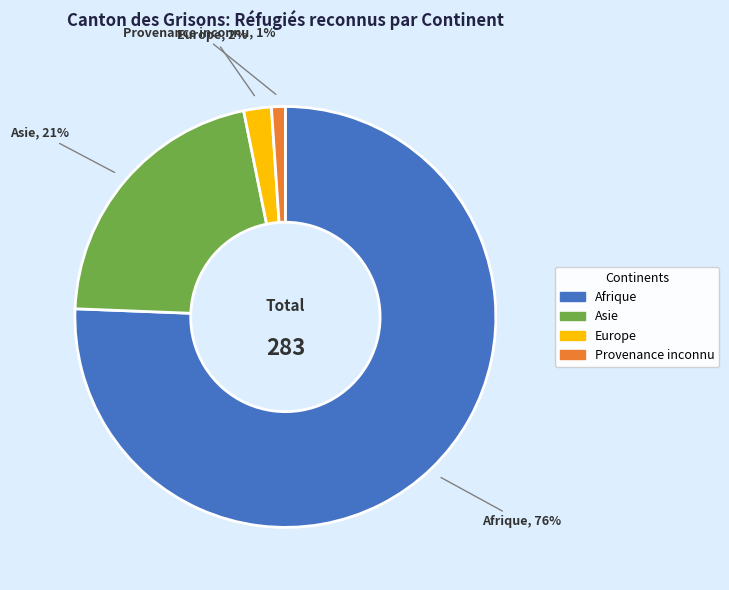

True or false: Provenance inconnu accounts for 1% of the total.

True